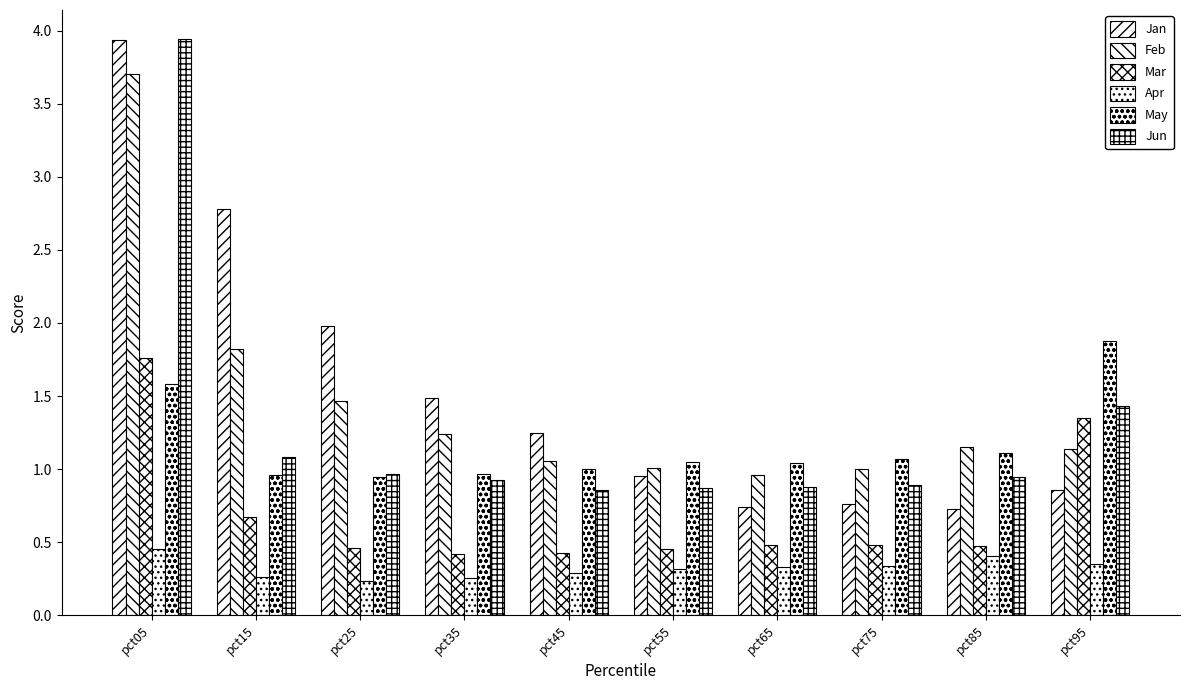

What is the sum of all Jun values?

12.8